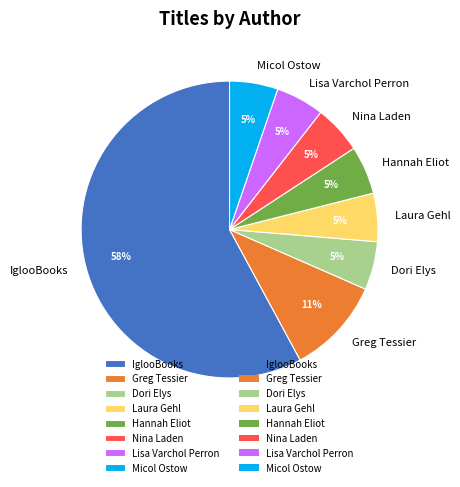

The Greg Tessier slice represents 1% of the pie. True or false?

False